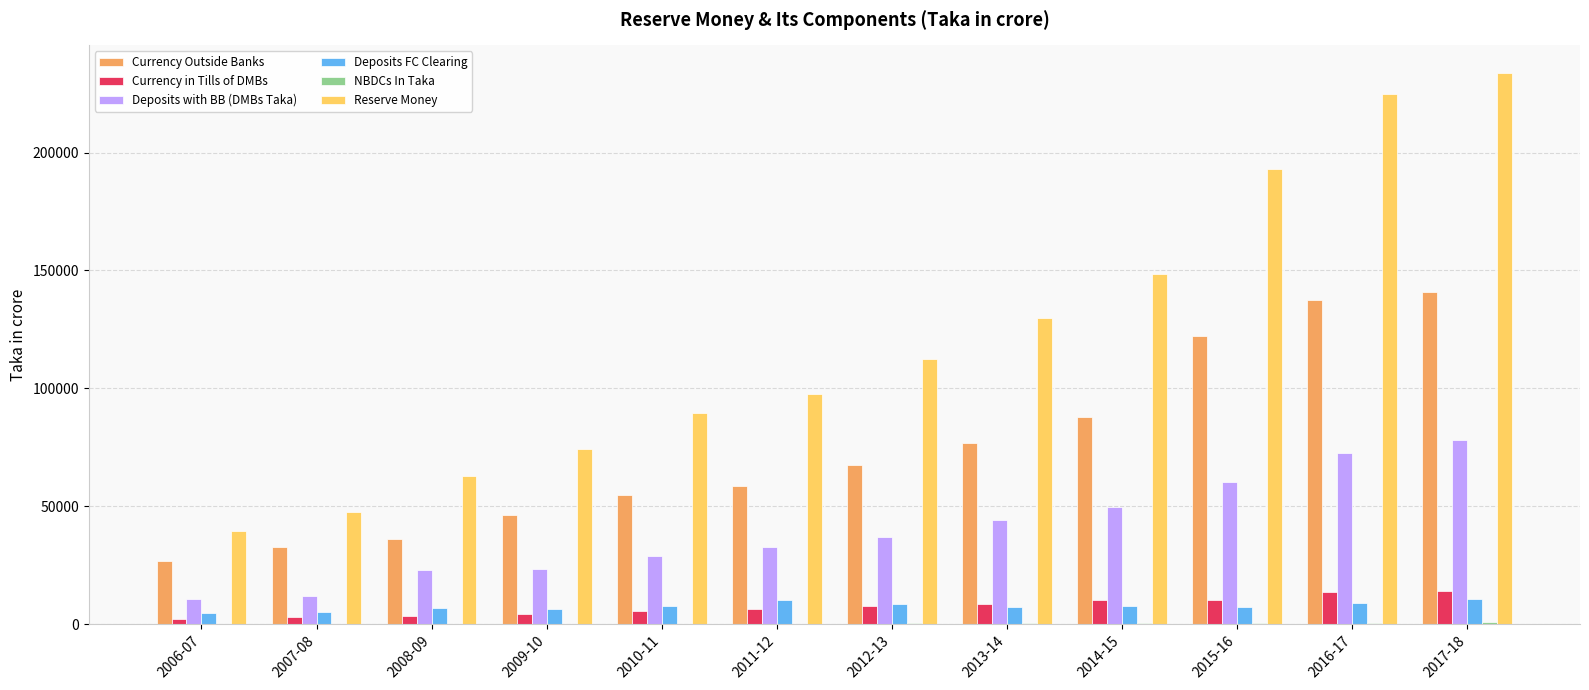

What is the sum of all Currency Outside Banks values?

887678.1